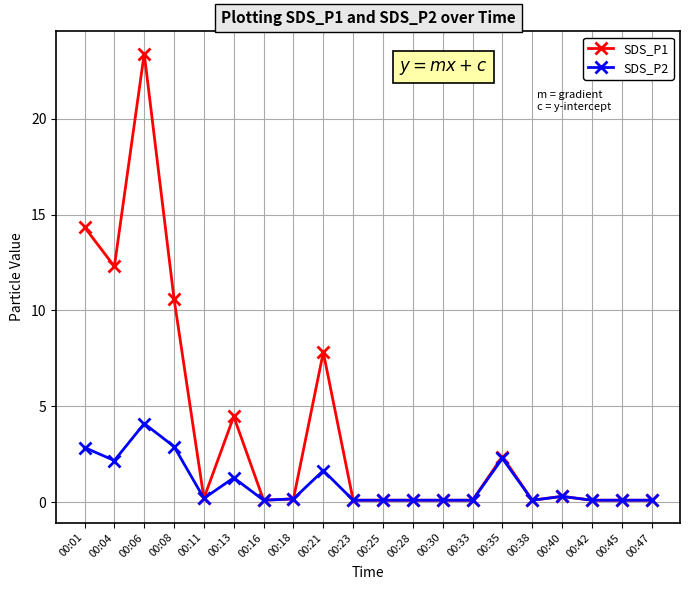

List the series in order of their overall mean, highest first.

SDS_P1, SDS_P2